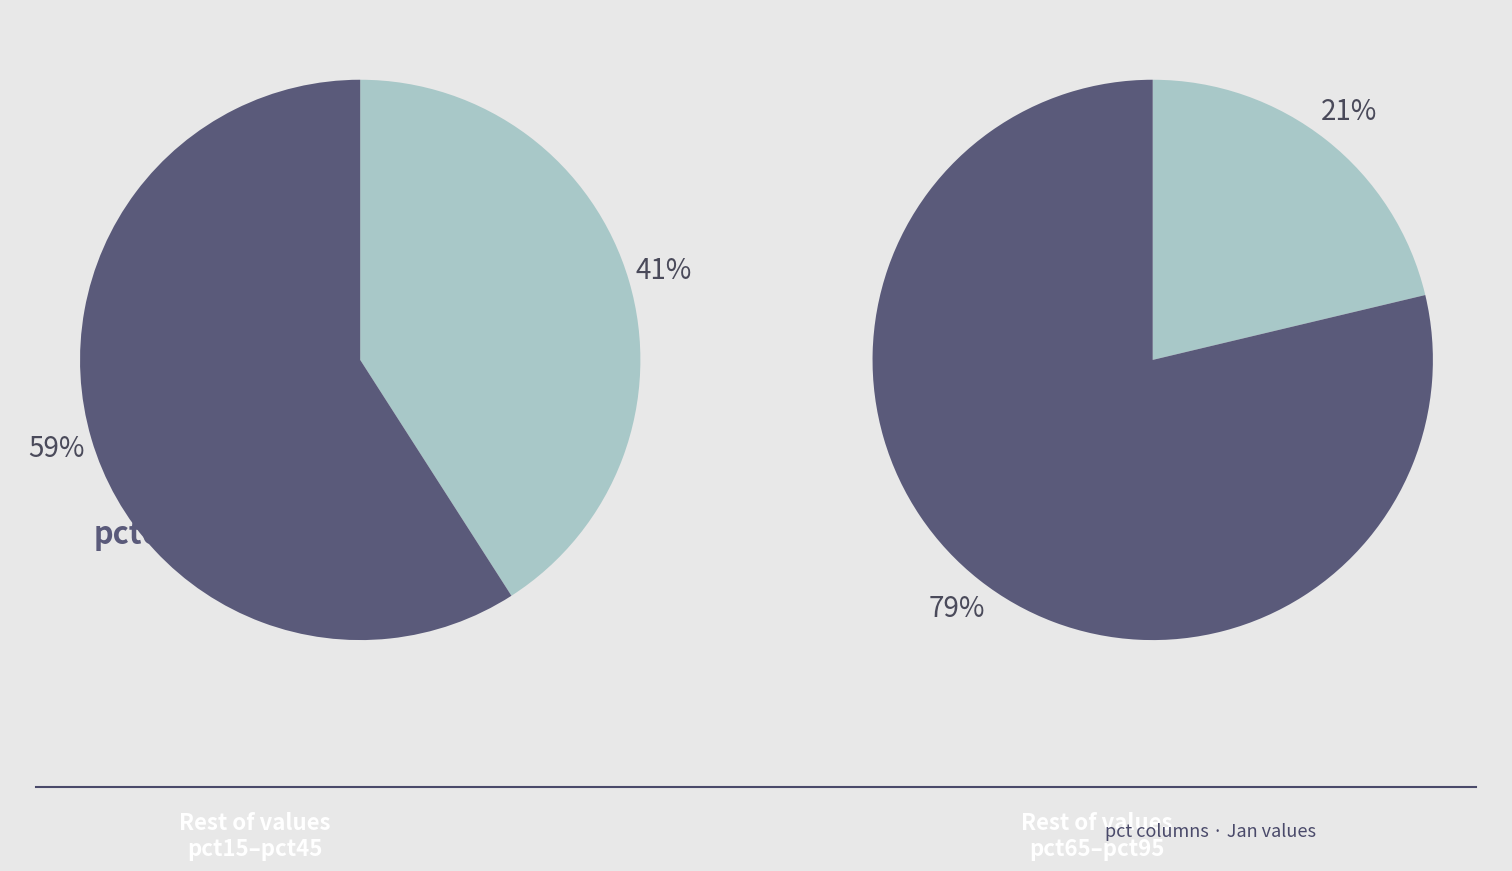

To the nearest percent, what is the difference between the pct05 and pct15 slice percentages?

14%